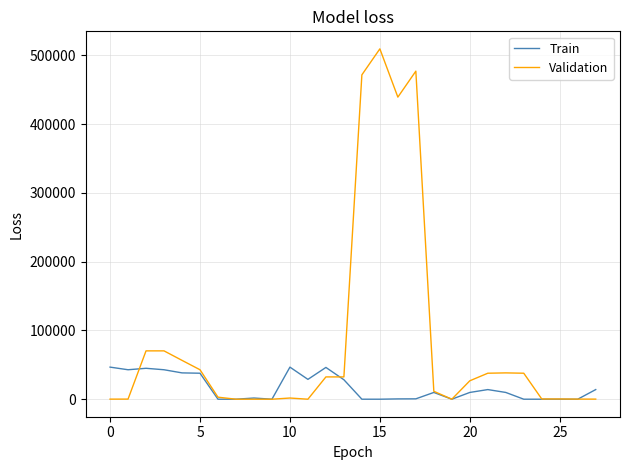

Rank the series by their average value, from lowest to highest.

Train, Validation